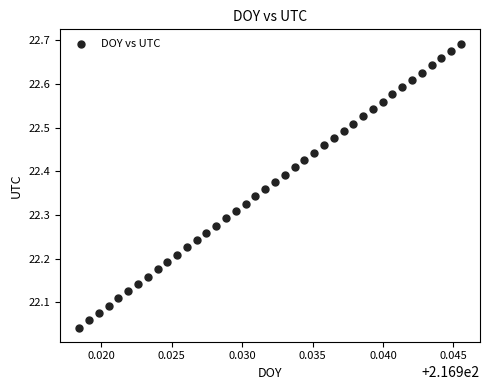

What is the range of Y values (max minus min)?

0.7